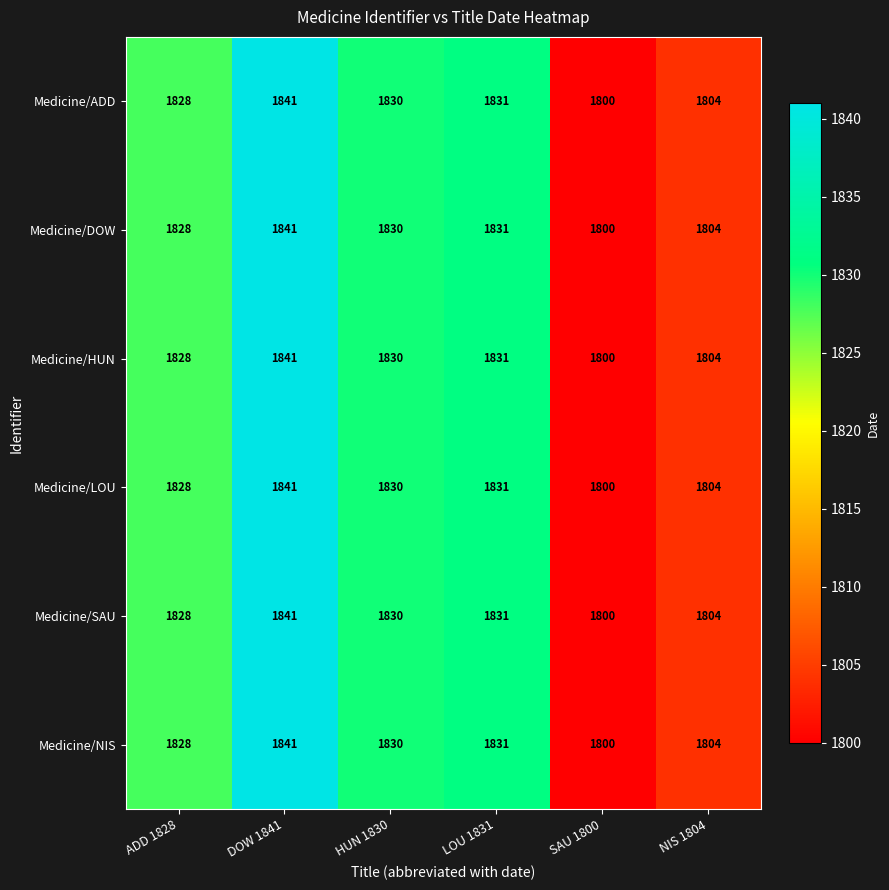

What is the maximum value shown in the chart?

1841